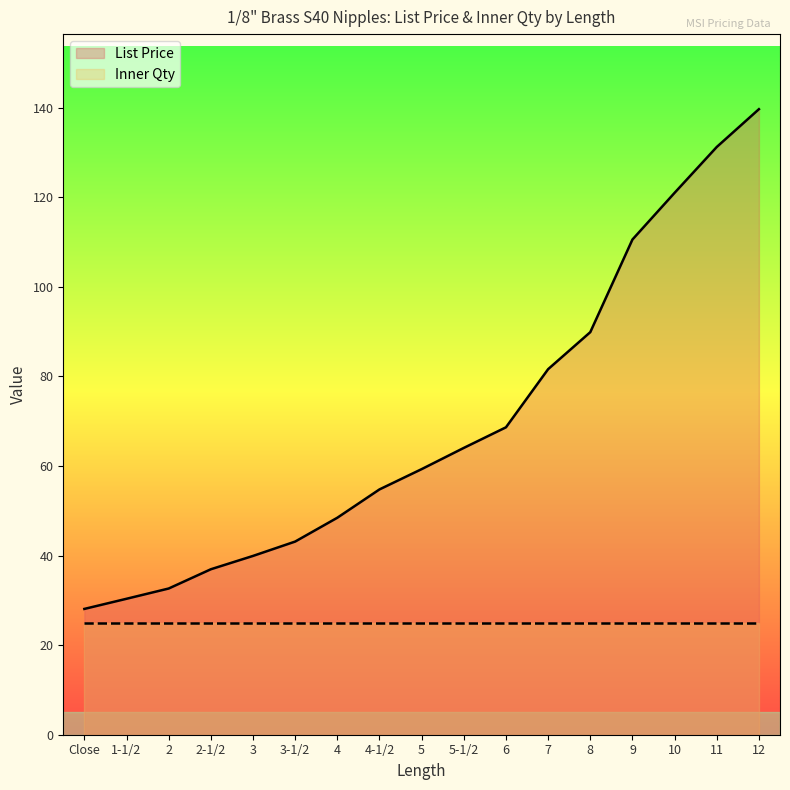

Where is the data nearest to the value 83?

7